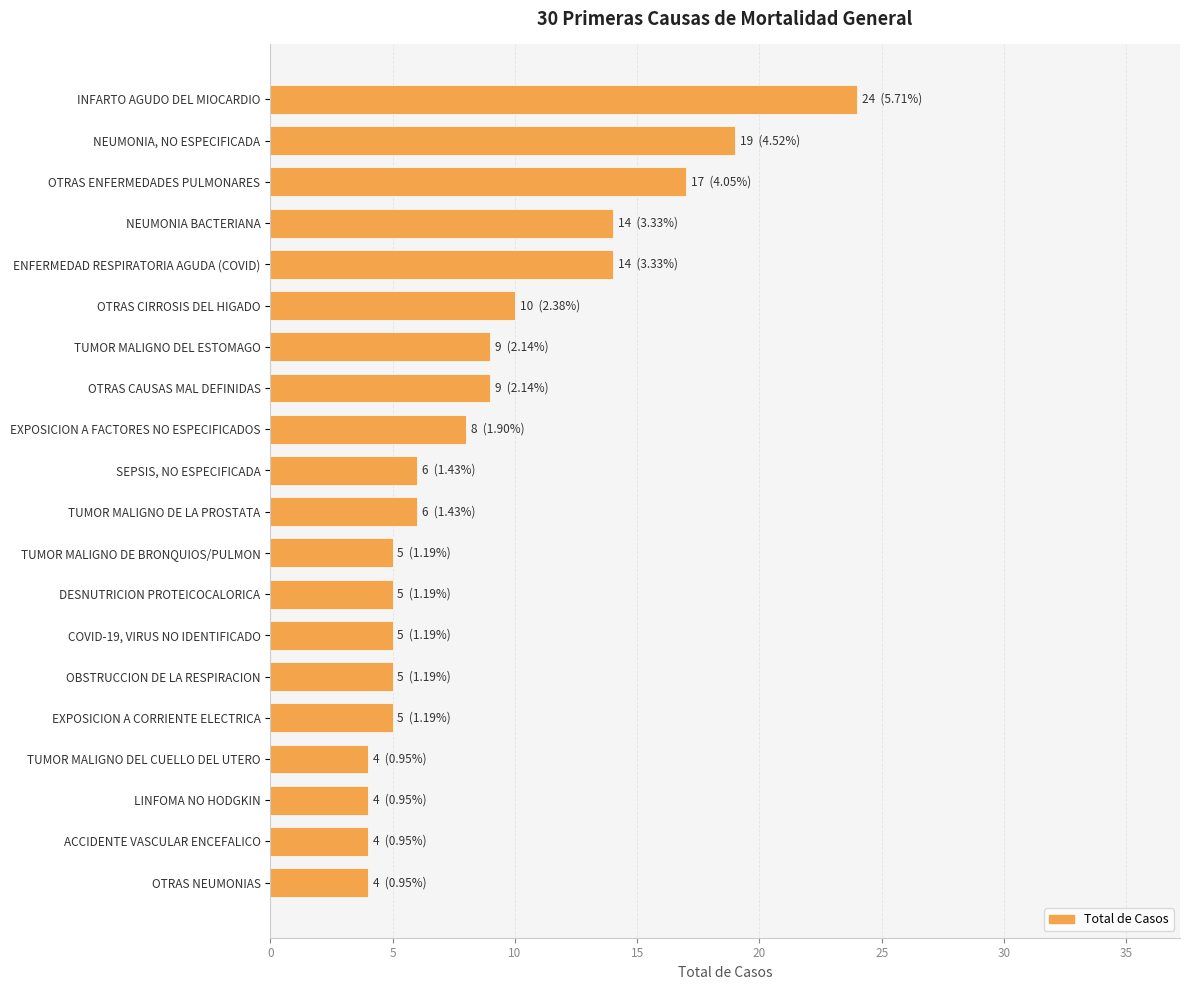

What is the smallest value displayed?

4